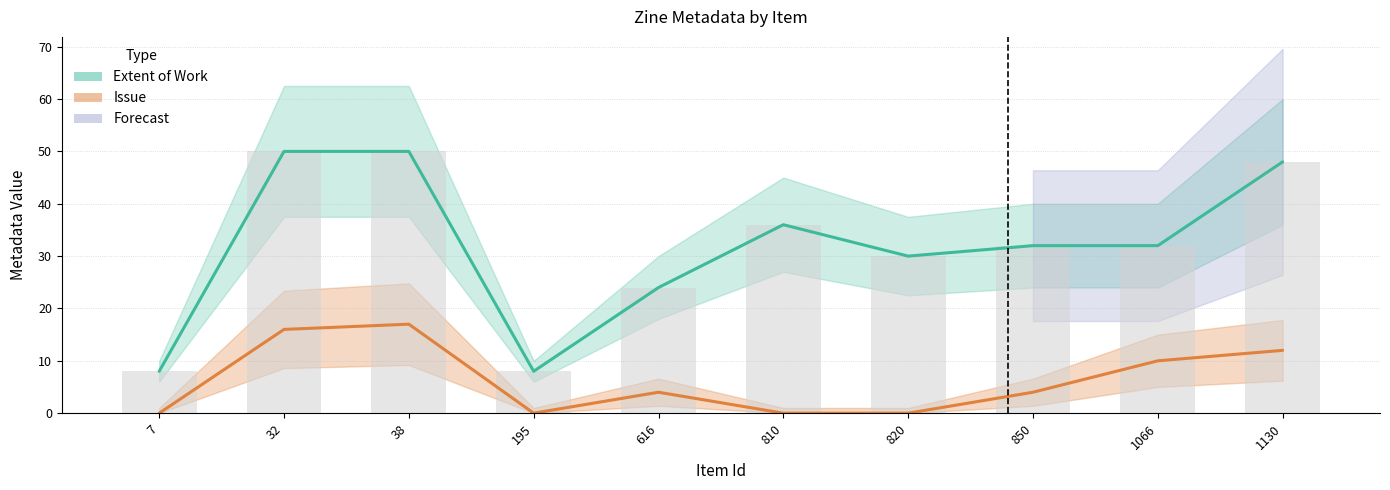

At which label is Extent of Work closest to 29?

820